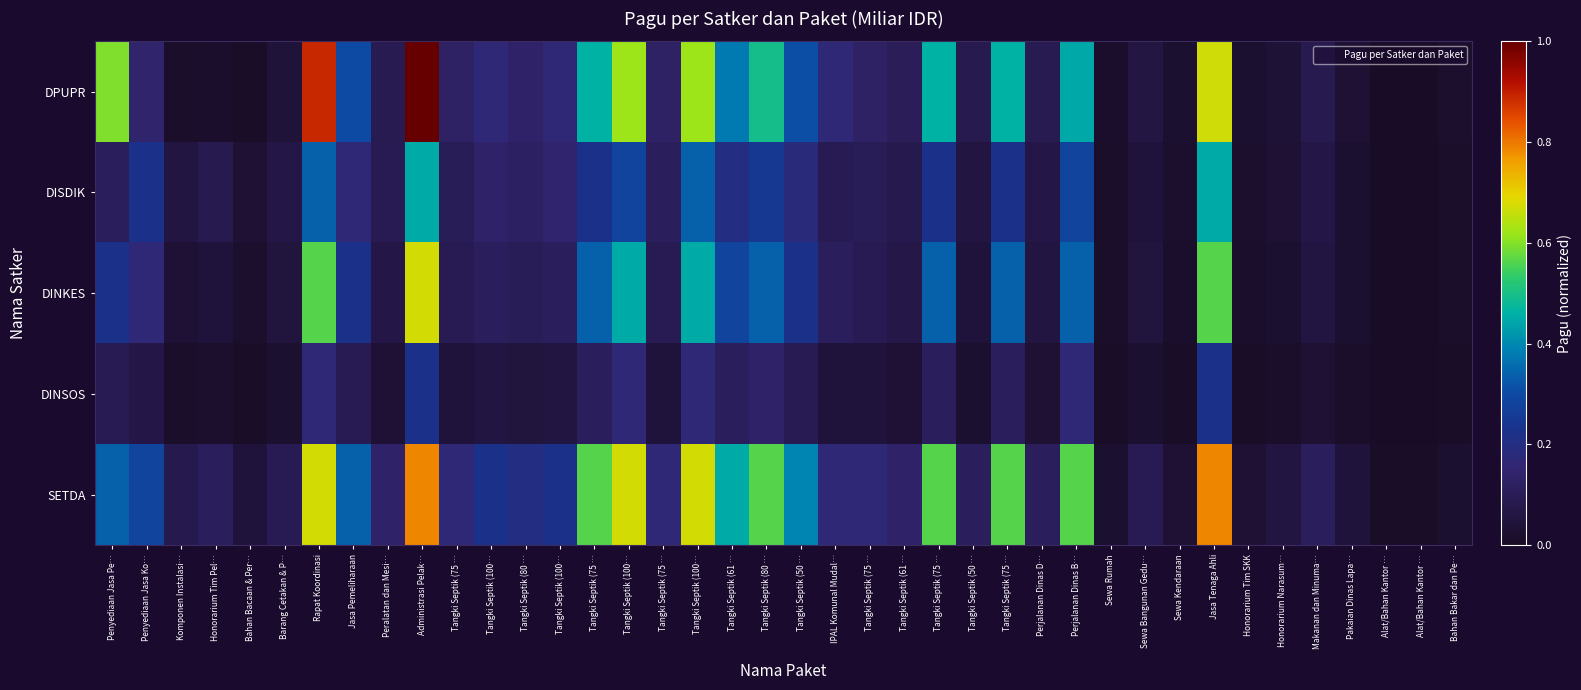

Reading left to right, list all the values displayed in this chart.

DPUPR: Penyediaan Jasa Pe…=0.6	Penyediaan Jasa Ko…=0.1	Komponen Instalasi…=0.0	Honorarium Tim Pel…=0.0	Bahan Bacaan & Per…=0.0	Barang Cetakan & P…=0.0	Rapat Koordinasi=0.9	Jasa Pemeliharaan=0.3	Peralatan dan Mesi…=0.1	Administrasi Pelak…=1.0	Tangki Septik (75 …=0.1	Tangki Septik (100…=0.2	Tangki Septik (80 …=0.1	Tangki Septik (100…=0.2	Tangki Septik (75 …=0.5	Tangki Septik (100…=0.6	Tangki Septik (75 …=0.1	Tangki Septik (100…=0.6	Tangki Septik (61 …=0.4	Tangki Septik (80 …=0.5	Tangki Septik (50 …=0.3	IPAL Komunal Mudal…=0.2	Tangki Septik (75 …=0.1	Tangki Septik (61 …=0.1	Tangki Septik (75 …=0.5	Tangki Septik (50 …=0.1	Tangki Septik (75 …=0.5	Perjalanan Dinas D…=0.1	Perjalanan Dinas B…=0.4	Sewa Rumah=0.0	Sewa Bangunan Gedu…=0.1	Sewa Kendaraan=0.0	Jasa Tenaga Ahli=0.7	Honorarium Tim SKK=0.0	Honorarium Narasum…=0.0	Makanan dan Minuma…=0.1	Pakaian Dinas Lapa…=0.0	Alat/Bahan Kantor …=0.0	Alat/Bahan Kantor …=0.0	Bahan Bakar dan Pe…=0.0
DISDIK: Penyediaan Jasa Pe…=0.1	Penyediaan Jasa Ko…=0.2	Komponen Instalasi…=0.1	Honorarium Tim Pel…=0.1	Bahan Bacaan & Per…=0.0	Barang Cetakan & P…=0.1	Rapat Koordinasi=0.3	Jasa Pemeliharaan=0.2	Peralatan dan Mesi…=0.1	Administrasi Pelak…=0.5	Tangki Septik (75 …=0.1	Tangki Septik (100…=0.1	Tangki Septik (80 …=0.1	Tangki Septik (100…=0.1	Tangki Septik (75 …=0.2	Tangki Septik (100…=0.3	Tangki Septik (75 …=0.1	Tangki Septik (100…=0.3	Tangki Septik (61 …=0.2	Tangki Septik (80 …=0.2	Tangki Septik (50 …=0.2	IPAL Komunal Mudal…=0.1	Tangki Septik (75 …=0.1	Tangki Septik (61 …=0.1	Tangki Septik (75 …=0.2	Tangki Septik (50 …=0.1	Tangki Septik (75 …=0.2	Perjalanan Dinas D…=0.1	Perjalanan Dinas B…=0.3	Sewa Rumah=0.0	Sewa Bangunan Gedu…=0.0	Sewa Kendaraan=0.0	Jasa Tenaga Ahli=0.5	Honorarium Tim SKK=0.0	Honorarium Narasum…=0.0	Makanan dan Minuma…=0.1	Pakaian Dinas Lapa…=0.0	Alat/Bahan Kantor …=0.0	Alat/Bahan Kantor …=0.0	Bahan Bakar dan Pe…=0.0
DINKES: Penyediaan Jasa Pe…=0.2	Penyediaan Jasa Ko…=0.2	Komponen Instalasi…=0.0	Honorarium Tim Pel…=0.0	Bahan Bacaan & Per…=0.0	Barang Cetakan & P…=0.1	Rapat Koordinasi=0.6	Jasa Pemeliharaan=0.2	Peralatan dan Mesi…=0.1	Administrasi Pelak…=0.7	Tangki Septik (75 …=0.1	Tangki Septik (100…=0.1	Tangki Septik (80 …=0.1	Tangki Septik (100…=0.1	Tangki Septik (75 …=0.3	Tangki Septik (100…=0.5	Tangki Septik (75 …=0.1	Tangki Septik (100…=0.5	Tangki Septik (61 …=0.3	Tangki Septik (80 …=0.3	Tangki Septik (50 …=0.2	IPAL Komunal Mudal…=0.1	Tangki Septik (75 …=0.1	Tangki Septik (61 …=0.1	Tangki Septik (75 …=0.3	Tangki Septik (50 …=0.0	Tangki Septik (75 …=0.3	Perjalanan Dinas D…=0.1	Perjalanan Dinas B…=0.3	Sewa Rumah=0.0	Sewa Bangunan Gedu…=0.1	Sewa Kendaraan=0.0	Jasa Tenaga Ahli=0.6	Honorarium Tim SKK=0.0	Honorarium Narasum…=0.0	Makanan dan Minuma…=0.1	Pakaian Dinas Lapa…=0.0	Alat/Bahan Kantor …=0.0	Alat/Bahan Kantor …=0.0	Bahan Bakar dan Pe…=0.0
DINSOS: Penyediaan Jasa Pe…=0.1	Penyediaan Jasa Ko…=0.1	Komponen Instalasi…=0.0	Honorarium Tim Pel…=0.0	Bahan Bacaan & Per…=0.0	Barang Cetakan & P…=0.0	Rapat Koordinasi=0.2	Jasa Pemeliharaan=0.1	Peralatan dan Mesi…=0.0	Administrasi Pelak…=0.2	Tangki Septik (75 …=0.0	Tangki Septik (100…=0.1	Tangki Septik (80 …=0.1	Tangki Septik (100…=0.1	Tangki Septik (75 …=0.1	Tangki Septik (100…=0.2	Tangki Septik (75 …=0.0	Tangki Septik (100…=0.2	Tangki Septik (61 …=0.1	Tangki Septik (80 …=0.1	Tangki Septik (50 …=0.1	IPAL Komunal Mudal…=0.0	Tangki Septik (75 …=0.0	Tangki Septik (61 …=0.0	Tangki Septik (75 …=0.1	Tangki Septik (50 …=0.0	Tangki Septik (75 …=0.1	Perjalanan Dinas D…=0.0	Perjalanan Dinas B…=0.2	Sewa Rumah=0.0	Sewa Bangunan Gedu…=0.0	Sewa Kendaraan=0.0	Jasa Tenaga Ahli=0.2	Honorarium Tim SKK=0.0	Honorarium Narasum…=0.0	Makanan dan Minuma…=0.0	Pakaian Dinas Lapa…=0.0	Alat/Bahan Kantor …=0.0	Alat/Bahan Kantor …=0.0	Bahan Bakar dan Pe…=0.0
SETDA: Penyediaan Jasa Pe…=0.3	Penyediaan Jasa Ko…=0.3	Komponen Instalasi…=0.1	Honorarium Tim Pel…=0.1	Bahan Bacaan & Per…=0.0	Barang Cetakan & P…=0.1	Rapat Koordinasi=0.7	Jasa Pemeliharaan=0.3	Peralatan dan Mesi…=0.1	Administrasi Pelak…=0.8	Tangki Septik (75 …=0.2	Tangki Septik (100…=0.2	Tangki Septik (80 …=0.2	Tangki Septik (100…=0.2	Tangki Septik (75 …=0.6	Tangki Septik (100…=0.7	Tangki Septik (75 …=0.2	Tangki Septik (100…=0.7	Tangki Septik (61 …=0.5	Tangki Septik (80 …=0.6	Tangki Septik (50 …=0.4	IPAL Komunal Mudal…=0.2	Tangki Septik (75 …=0.2	Tangki Septik (61 …=0.1	Tangki Septik (75 …=0.6	Tangki Septik (50 …=0.1	Tangki Septik (75 …=0.6	Perjalanan Dinas D…=0.1	Perjalanan Dinas B…=0.6	Sewa Rumah=0.0	Sewa Bangunan Gedu…=0.1	Sewa Kendaraan=0.0	Jasa Tenaga Ahli=0.8	Honorarium Tim SKK=0.0	Honorarium Narasum…=0.1	Makanan dan Minuma…=0.1	Pakaian Dinas Lapa…=0.0	Alat/Bahan Kantor …=0.0	Alat/Bahan Kantor …=0.0	Bahan Bakar dan Pe…=0.0